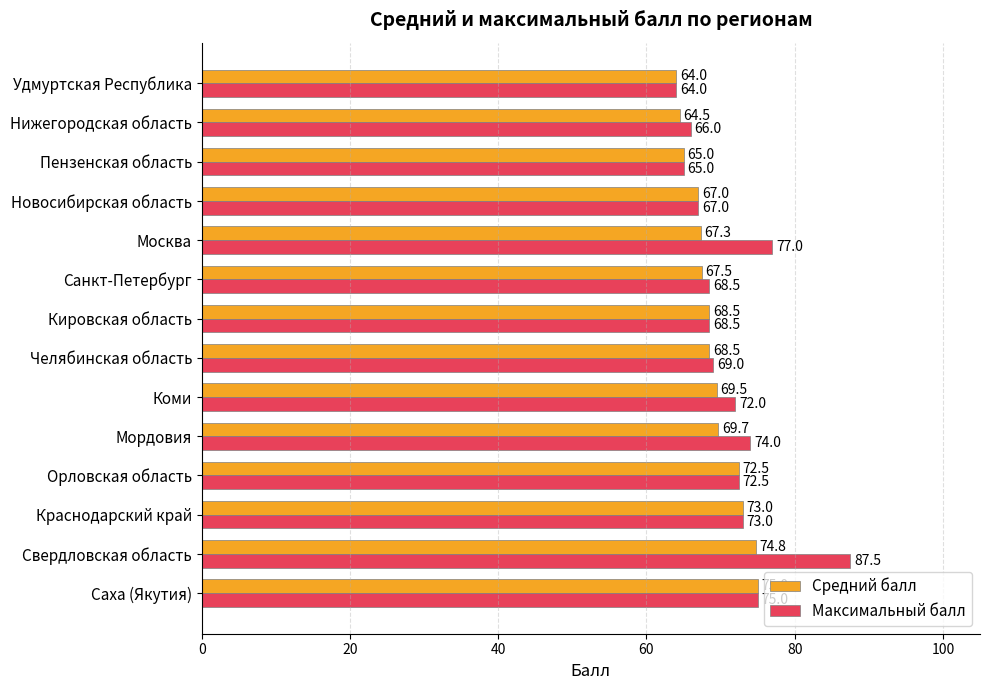

The Средний балл series shows 68.5 at Челябинская область. True or false?

True